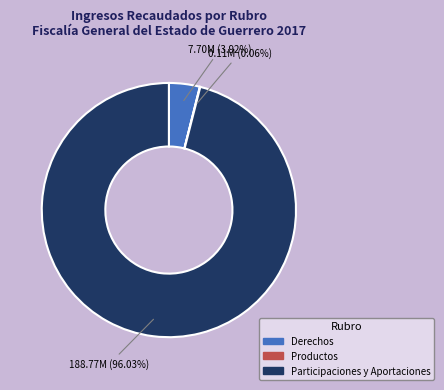

What is the total percentage of Participaciones y Aportaciones and Derechos?

99.9%